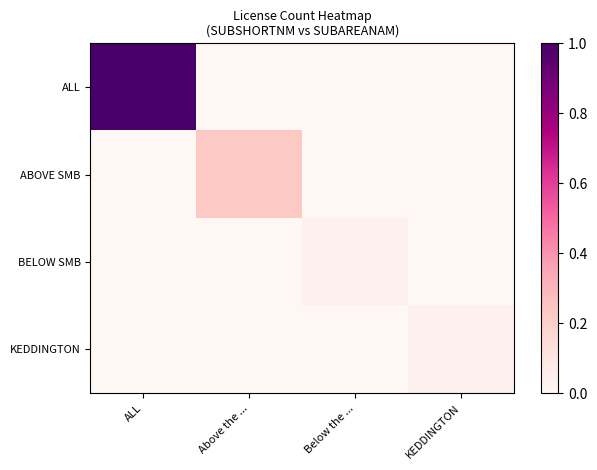

Reading left to right, extract all data points from this chart.

ALL: ALL=1.0	Above the ...=0.0	Below the ...=0.0	KEDDINGTON=0.0
ABOVE SMB: ALL=0.0	Above the ...=0.2	Below the ...=0.0	KEDDINGTON=0.0
BELOW SMB: ALL=0.0	Above the ...=0.0	Below the ...=0.0	KEDDINGTON=0.0
KEDDINGTON: ALL=0.0	Above the ...=0.0	Below the ...=0.0	KEDDINGTON=0.0